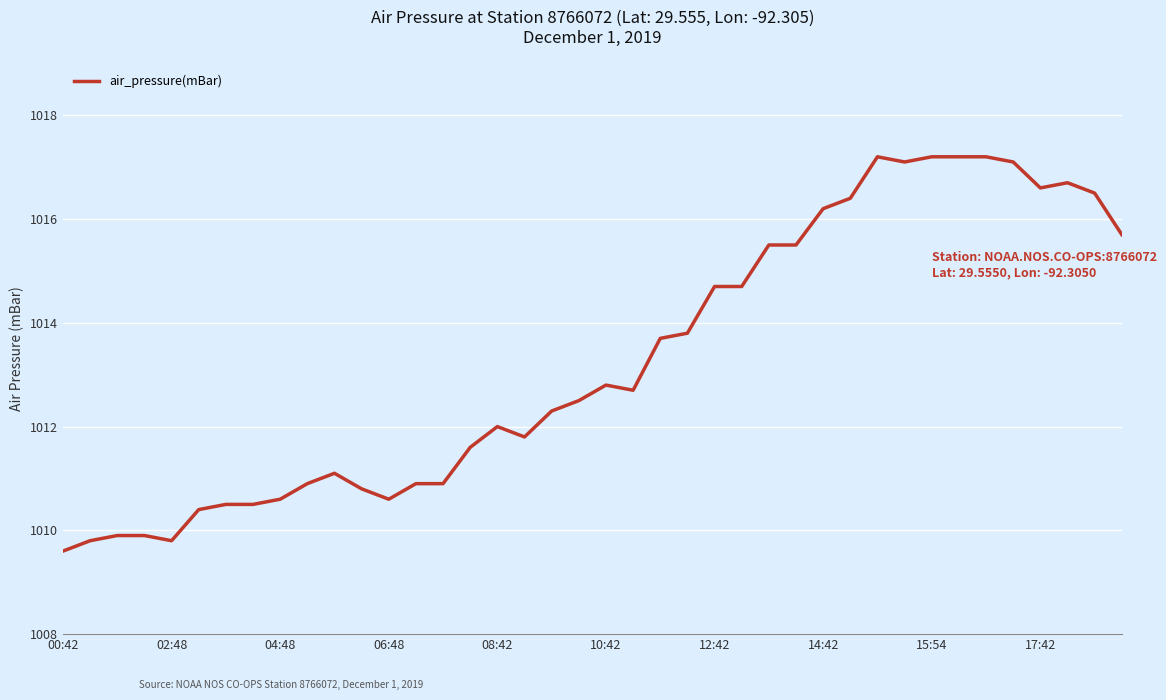

What is the difference between the maximum and minimum values?

7.6